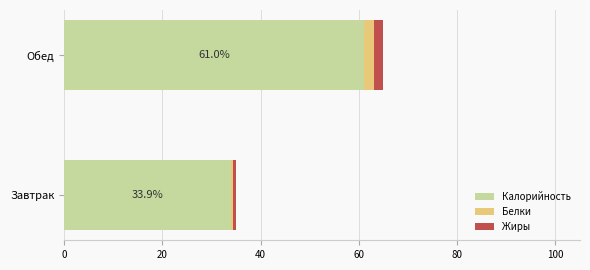

At which category is the sum across all series the highest?

Обед